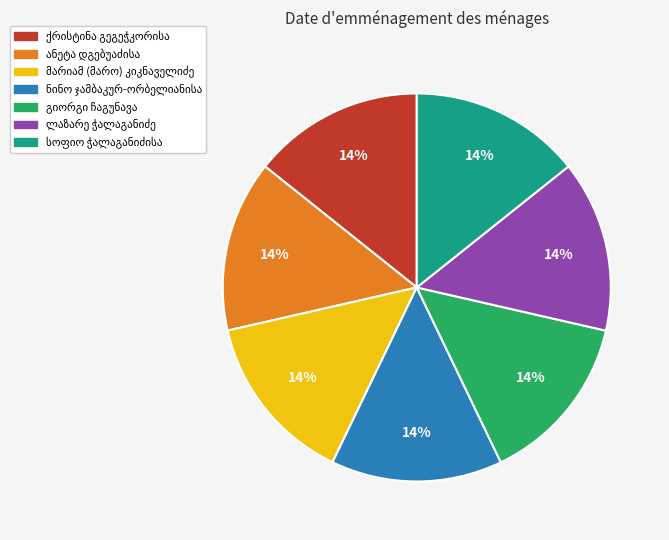

Is there any slice that represents more than half of the pie?

No